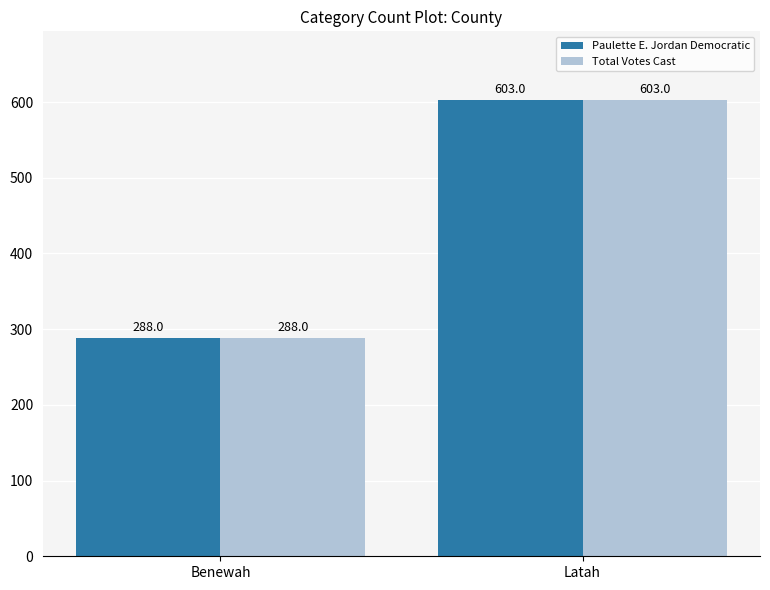

True or false: Paulette E. Jordan Democratic has a value of 1010 at Latah.

False